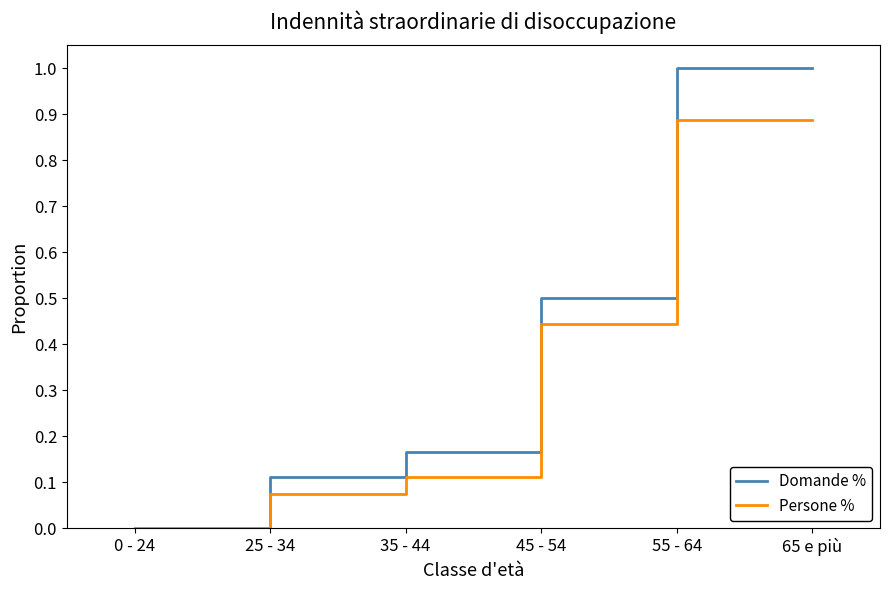

Rank the series by their average value, from highest to lowest.

Domande %, Persone %